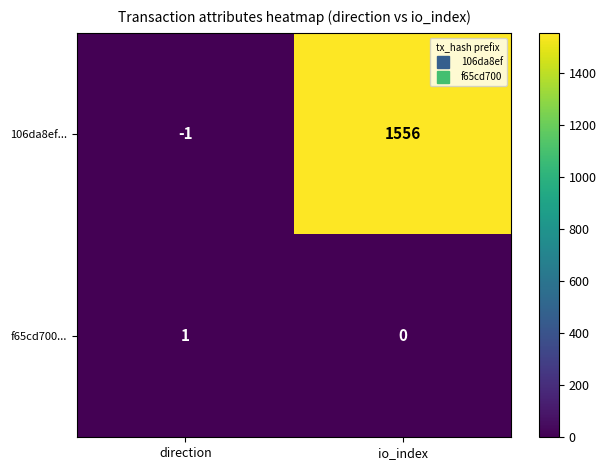

What is the highest value of the 106da8ef... series?

1556